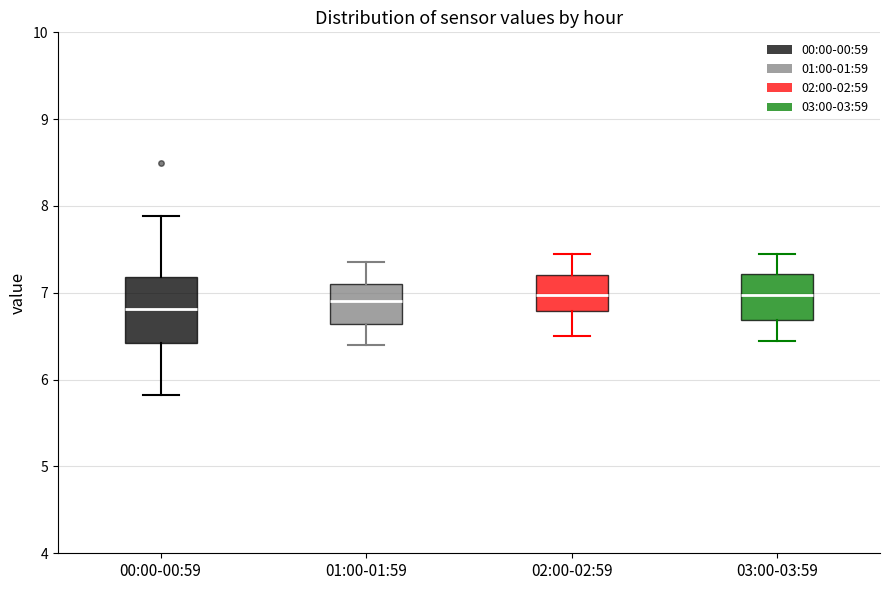

Comparing the boxes themselves (not the whiskers), which one is the tallest?

00:00-00:59